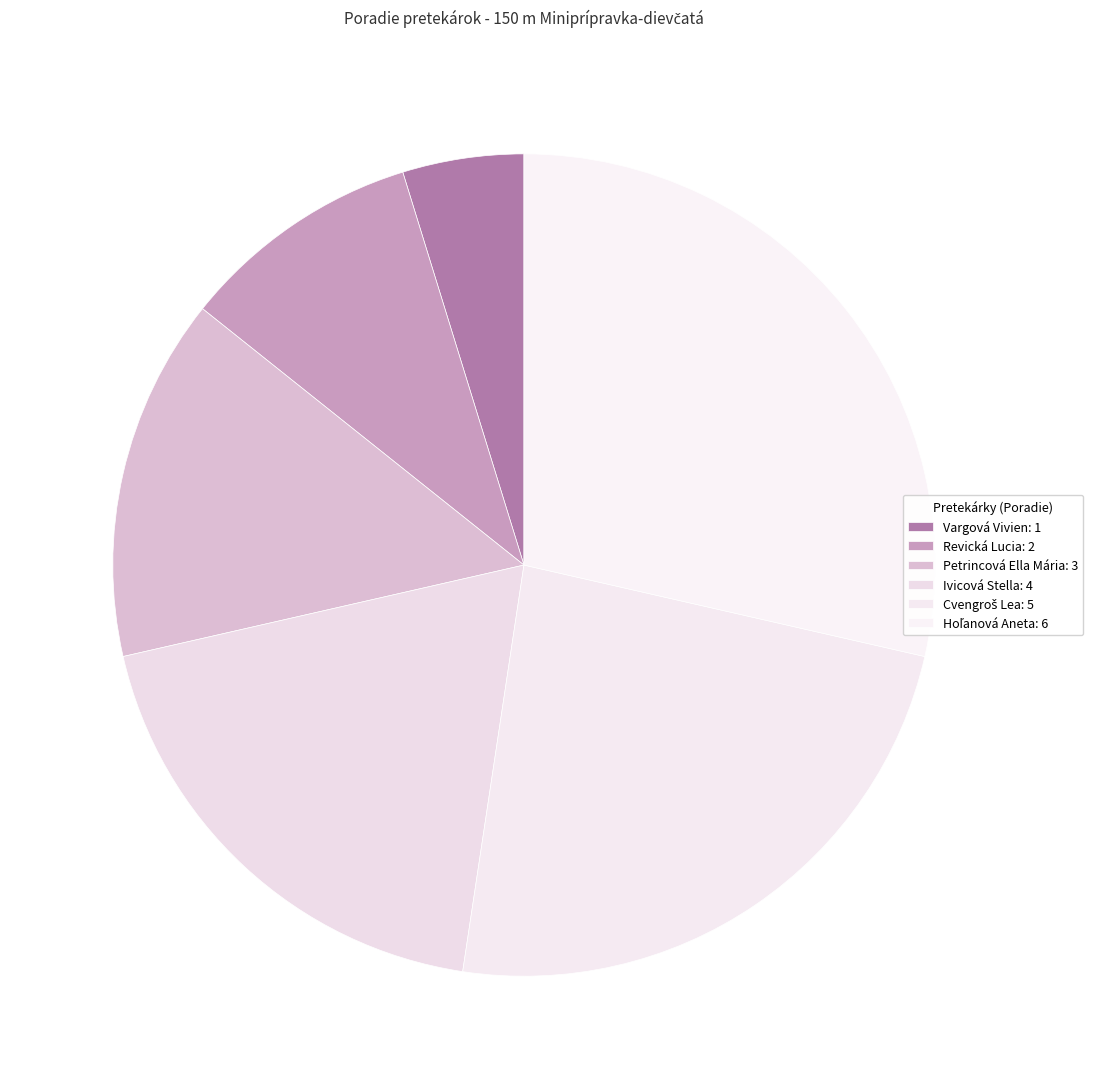

Count the number of slices in the pie.

6